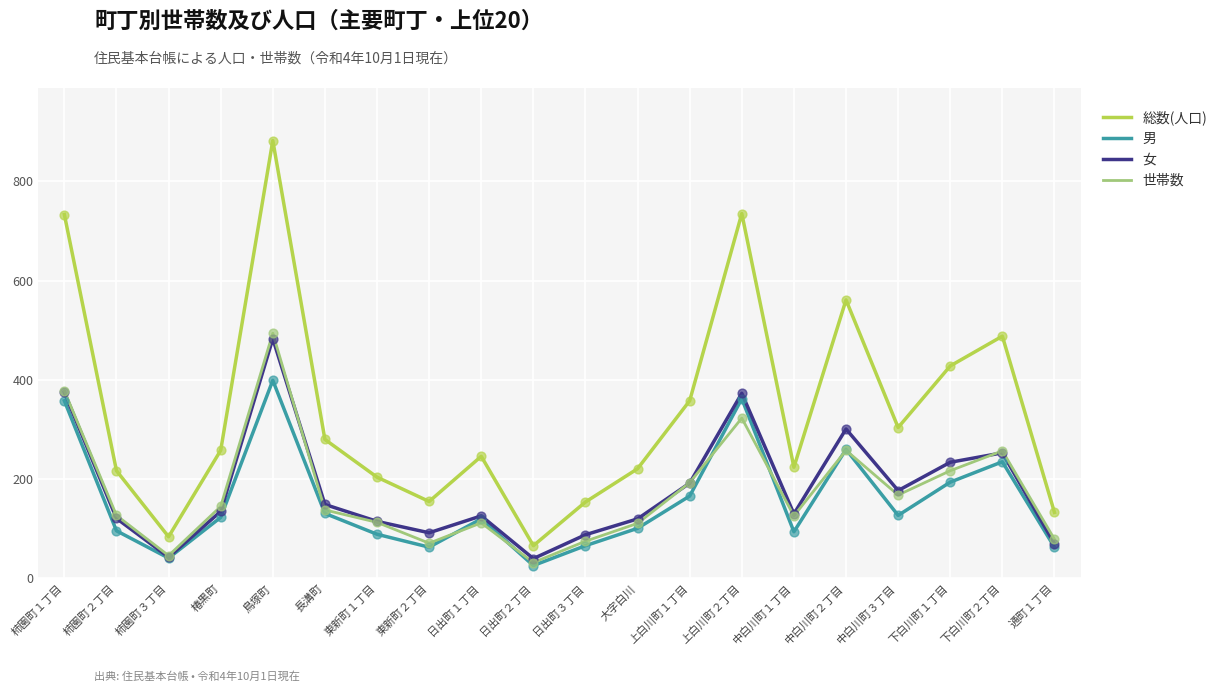

Which series has the largest range (max minus min)?

総数(人口)